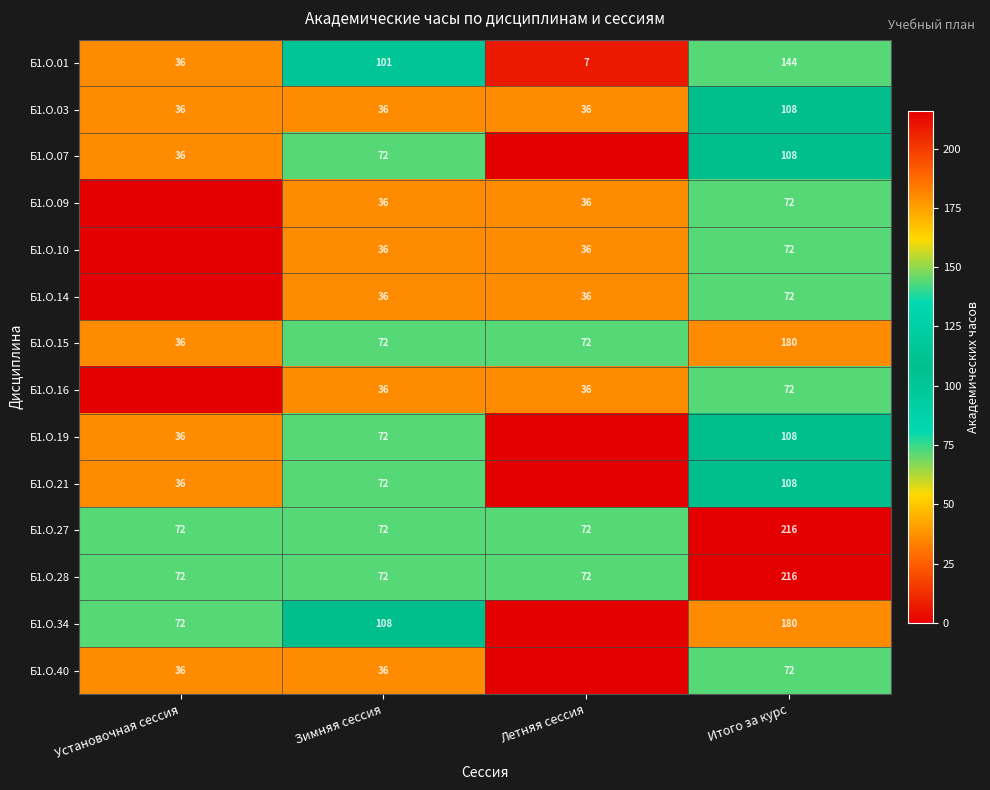

What is the sum of all Б1.О.15 values?

360